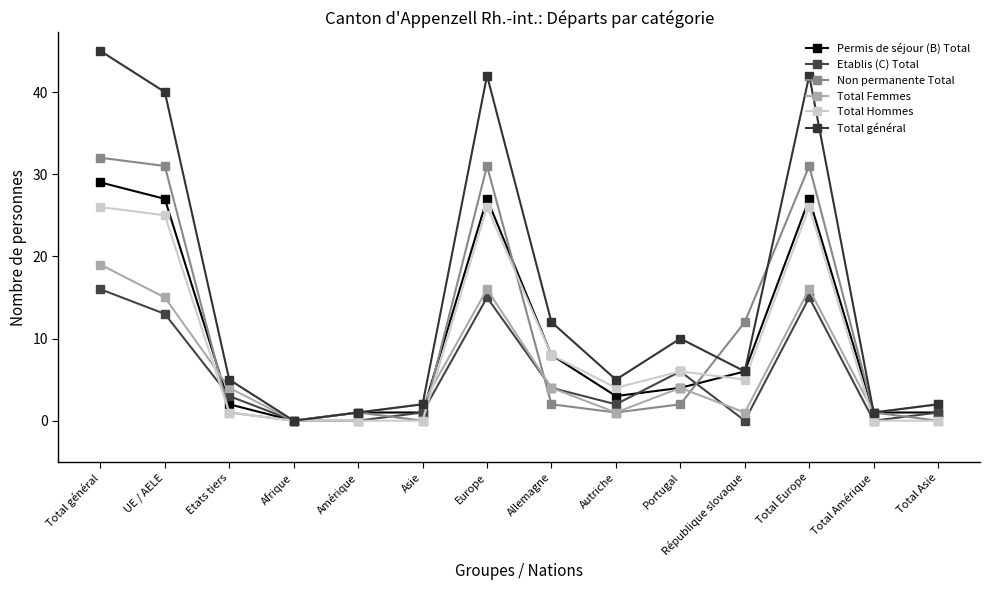

Reading left to right, extract all data points from this chart.

Permis de séjour (B) Total: 29	27	2	0	1	1	27	8	3	4	6	27	1	1
Etablis (C) Total: 16	13	3	0	0	1	15	4	2	6	0	15	0	1
Non permanente Total: 32	31	1	0	1	0	31	2	1	2	12	31	1	0
Total Femmes: 19	15	4	0	1	2	16	4	1	4	1	16	1	2
Total Hommes: 26	25	1	0	0	0	26	8	4	6	5	26	0	0
Total général: 45	40	5	0	1	2	42	12	5	10	6	42	1	2